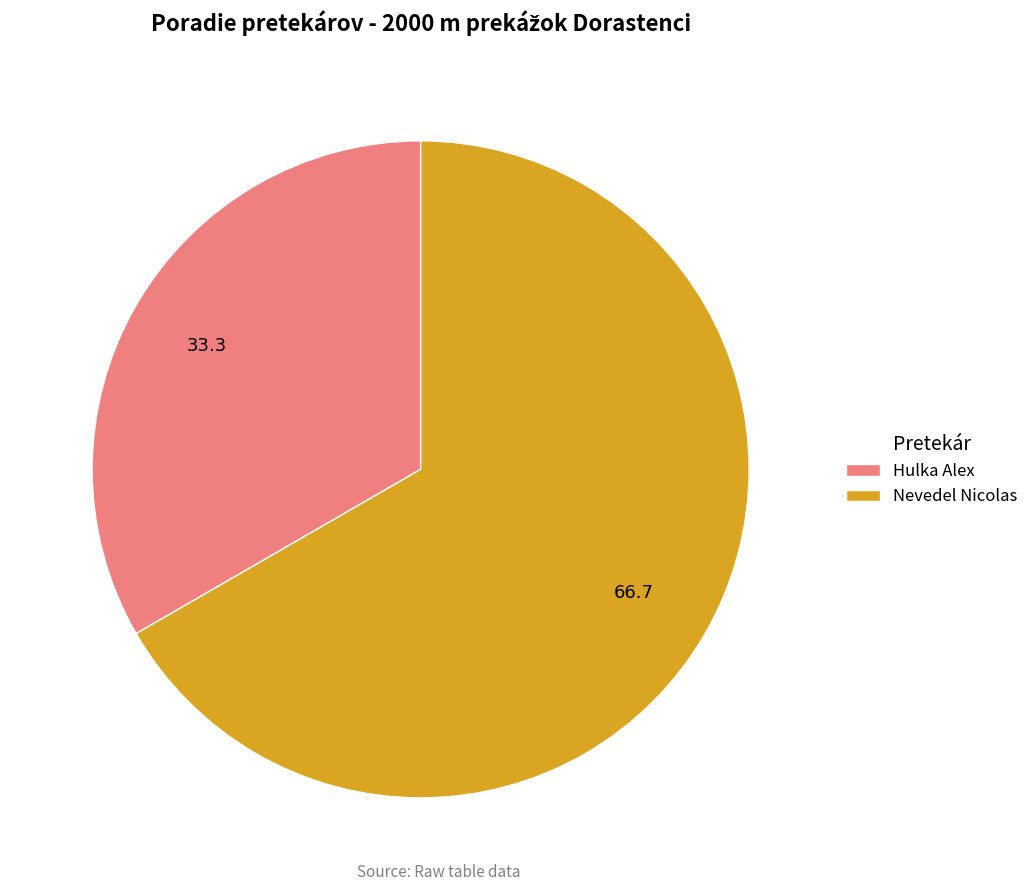

Which slice is the largest?

Nevedel Nicolas